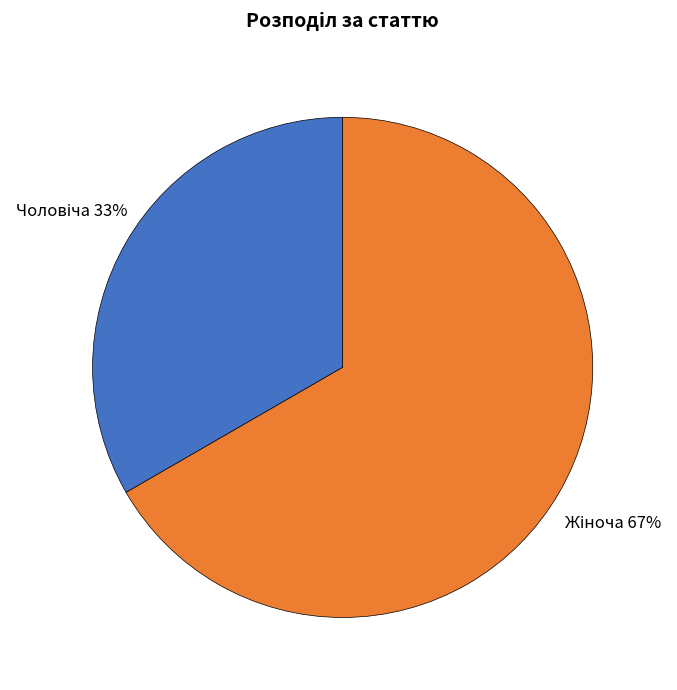

To the nearest percent, what is the average slice percentage?

50%